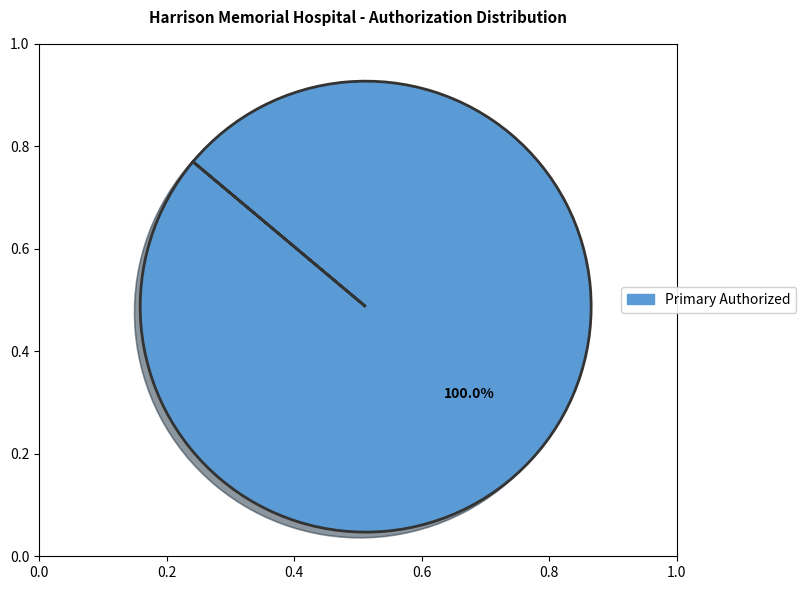

Is there a majority slice in this chart?

Yes